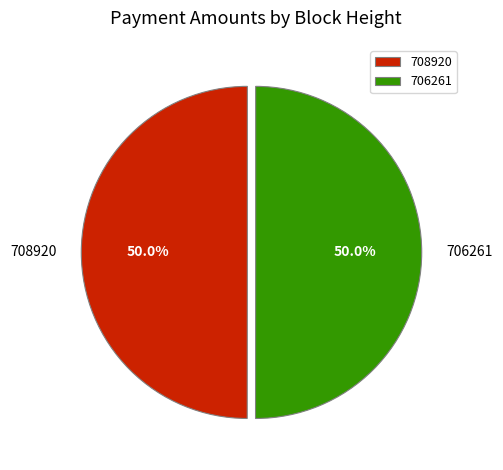

What percentage is NOT represented by 706261?

50.0%